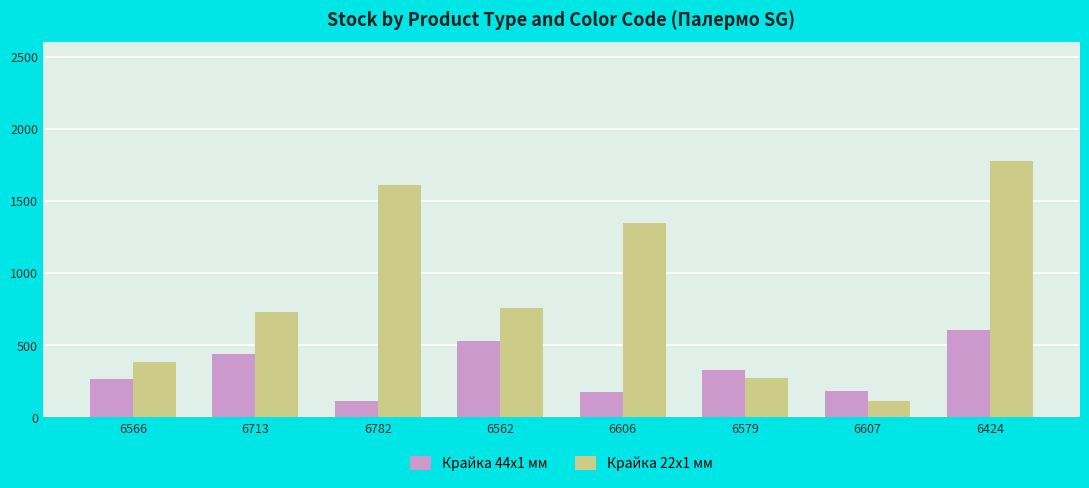

Between 6713 and 6607, which series saw the biggest shift?

Крайка 22x1 мм